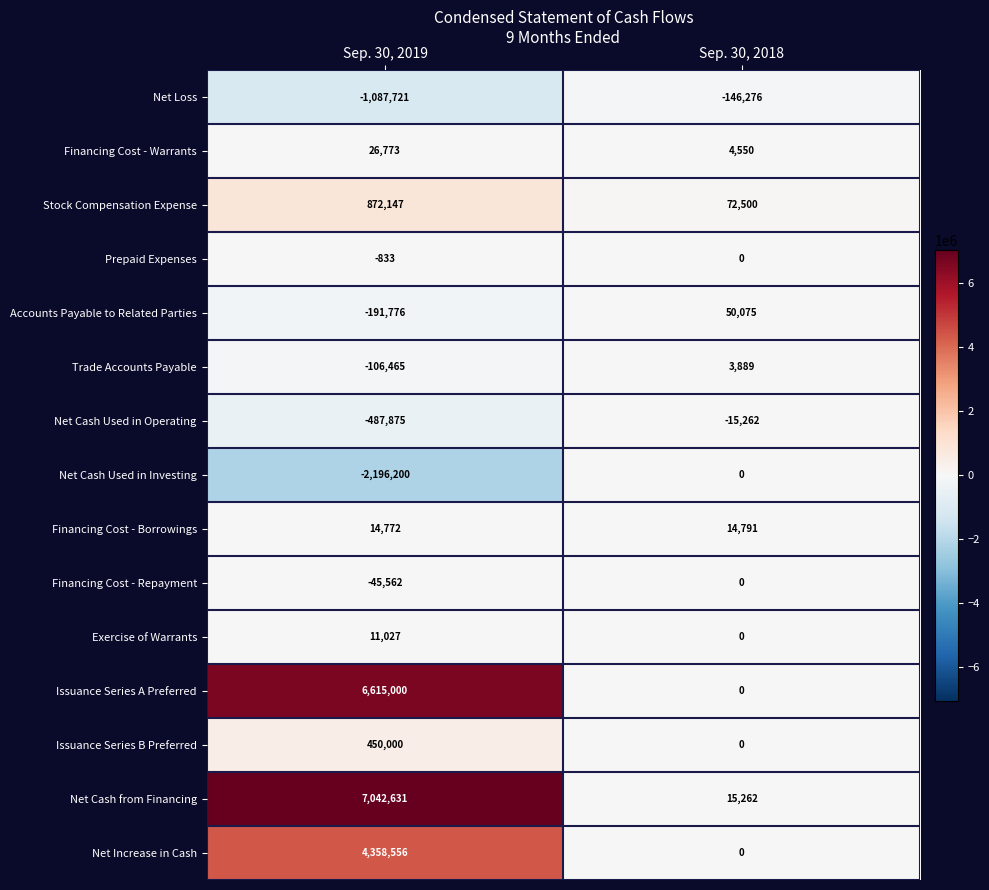

What is the total value across all series at Sep. 30, 2018?

-471